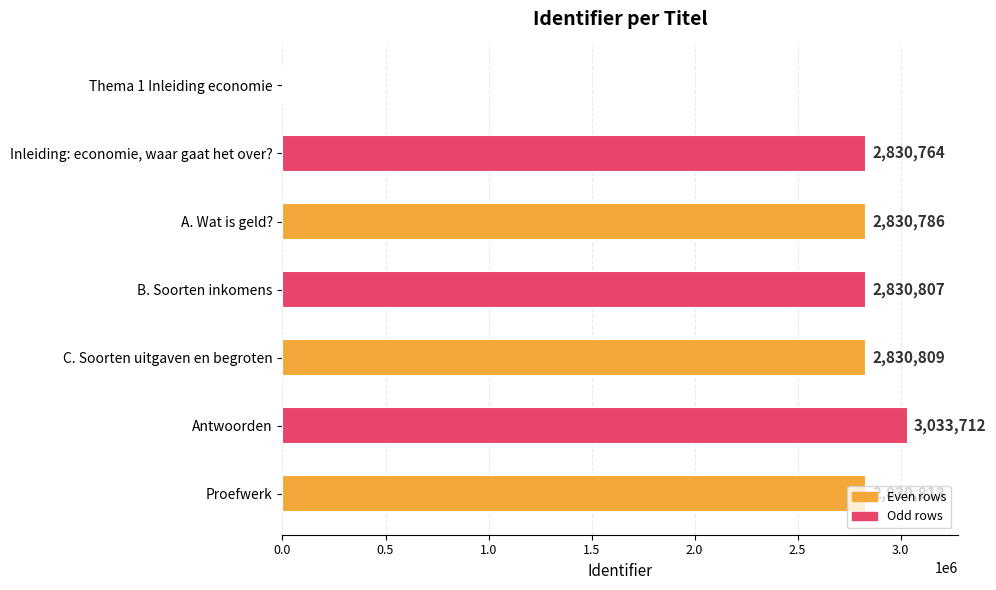

What is the approximate value at B. Soorten inkomens, to the nearest 100?

2830800